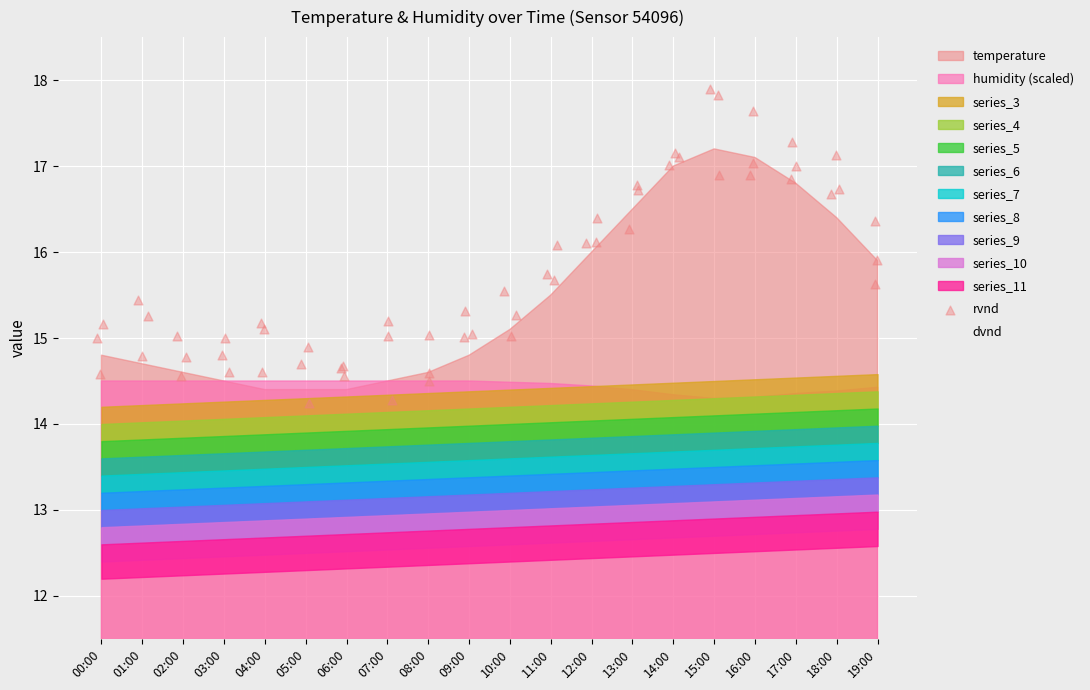

Which series has the widest spread of Y values?

rvnd